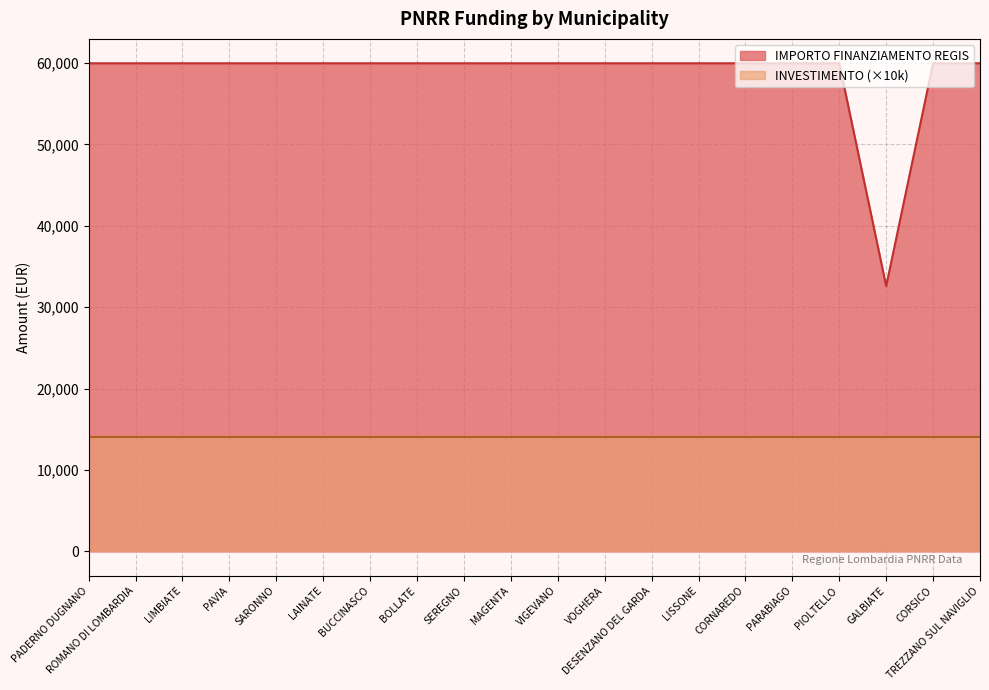

What is the minimum value shown in the chart?

14000